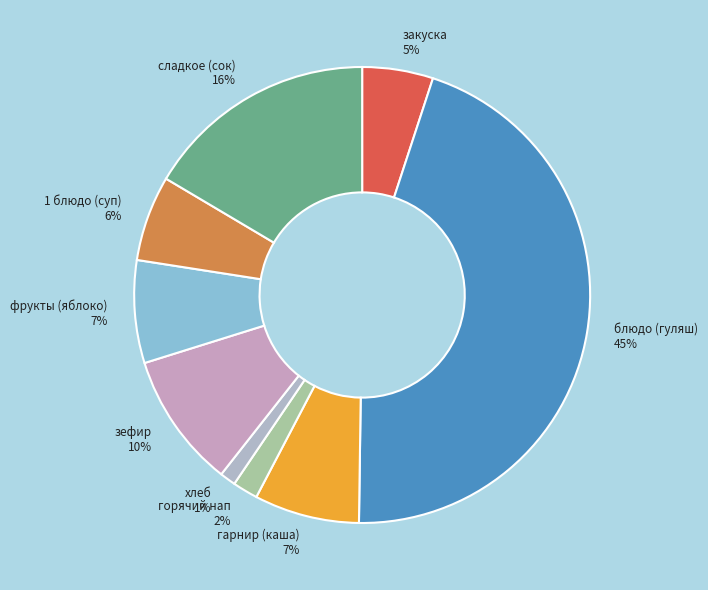

Combined, do хлеб and 1 блюдо (суп) account for over 50%?

No